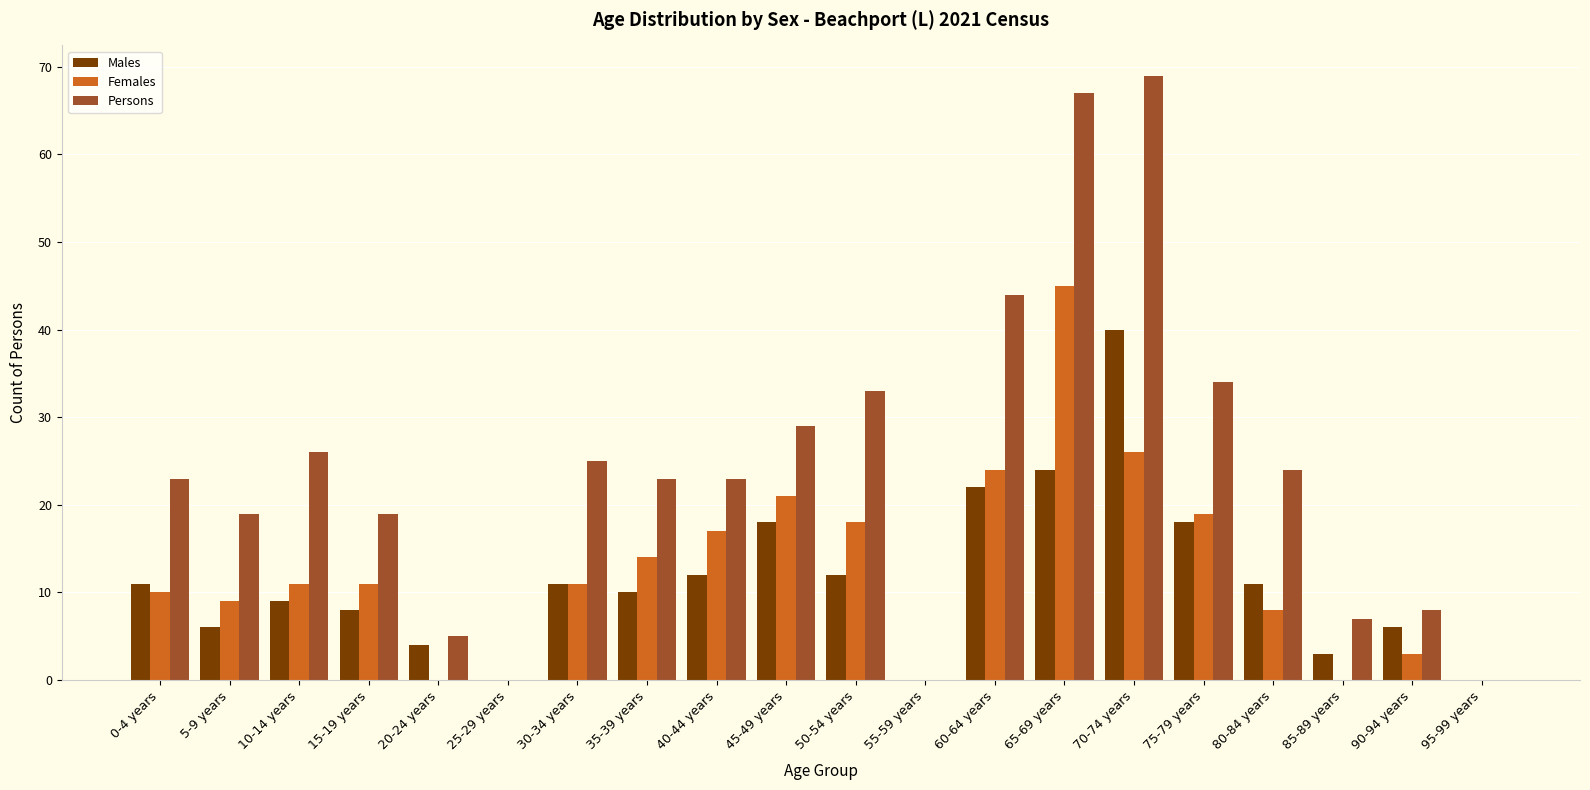

What is the sum of all Females values?

247